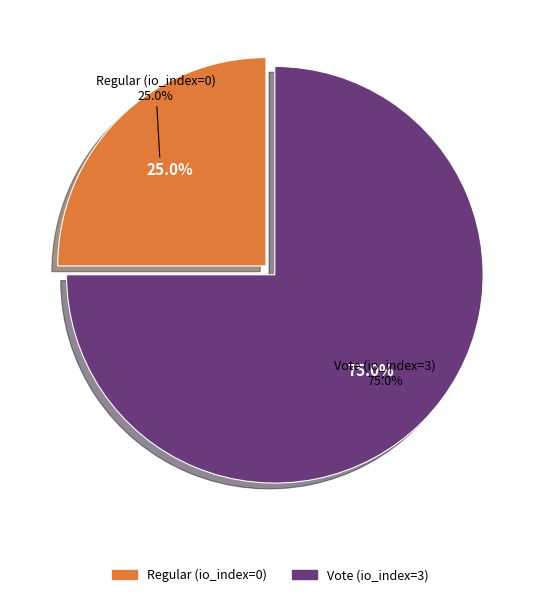

The Vote (io_index=3) slice represents 88% of the pie. True or false?

False